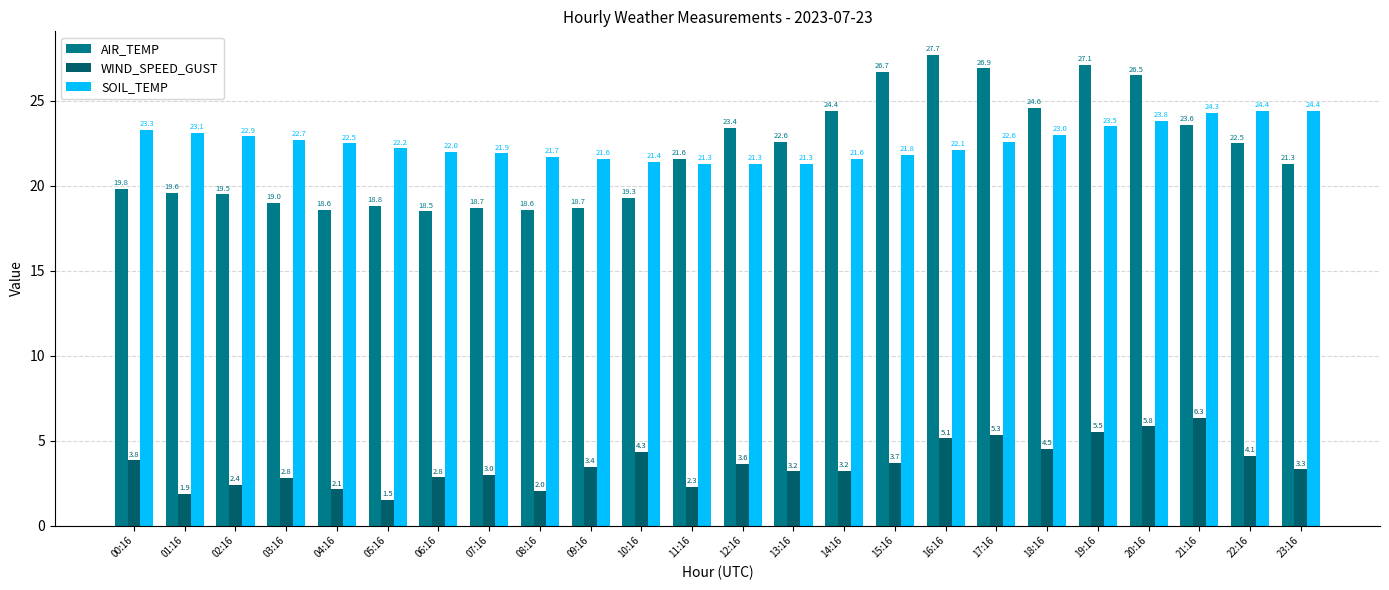

What is the maximum value for AIR_TEMP?

27.7